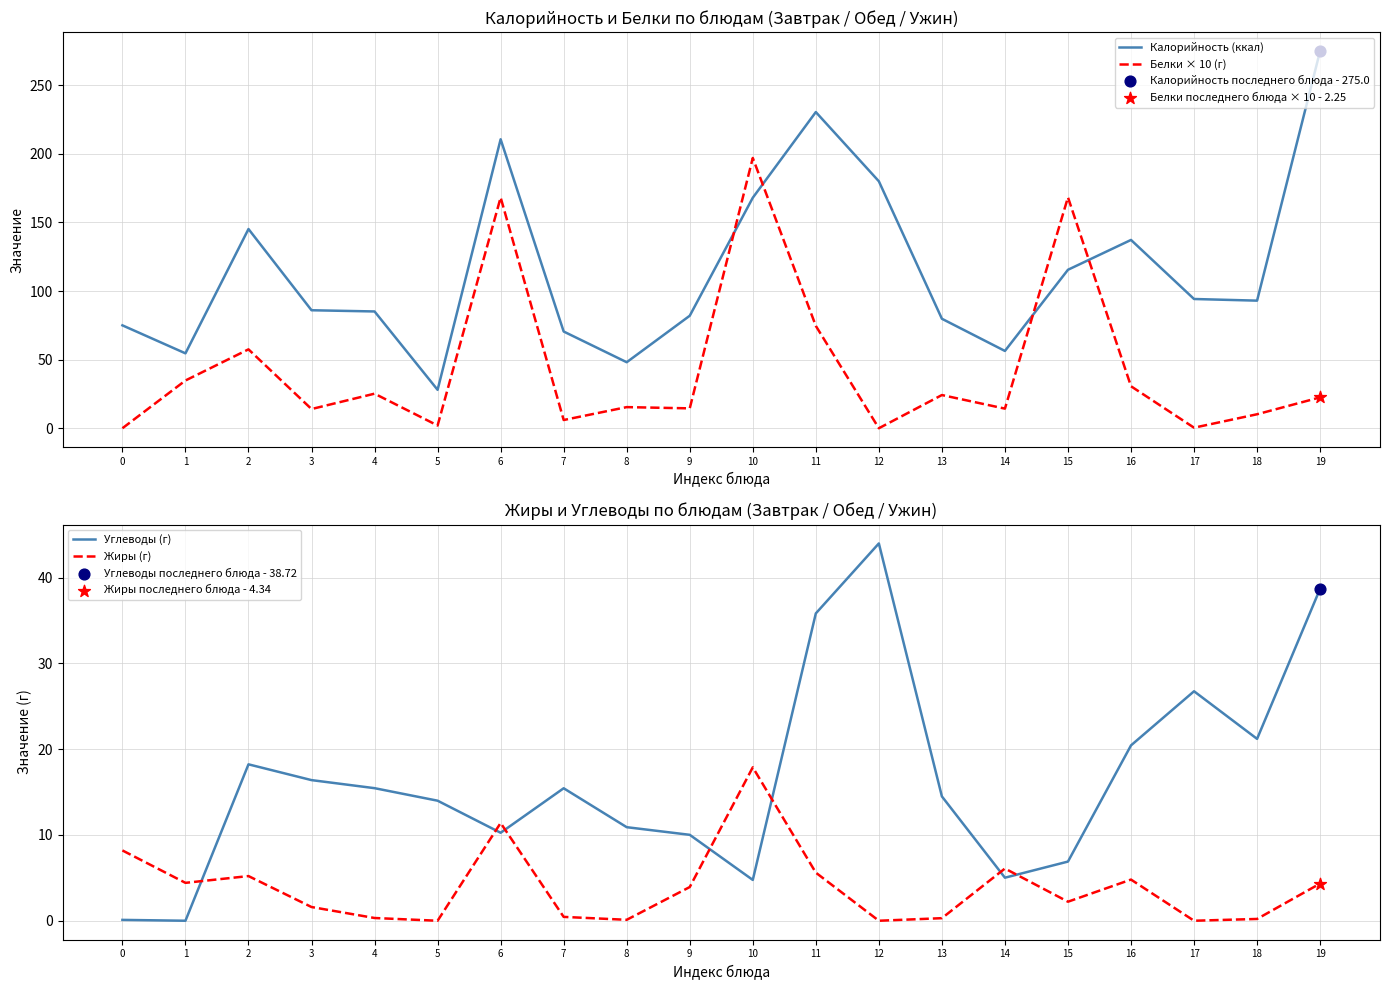

What are all the series names shown in the legend?

Калорийность (ккал), Белки × 10 (г), Углеводы (г), Жиры (г)